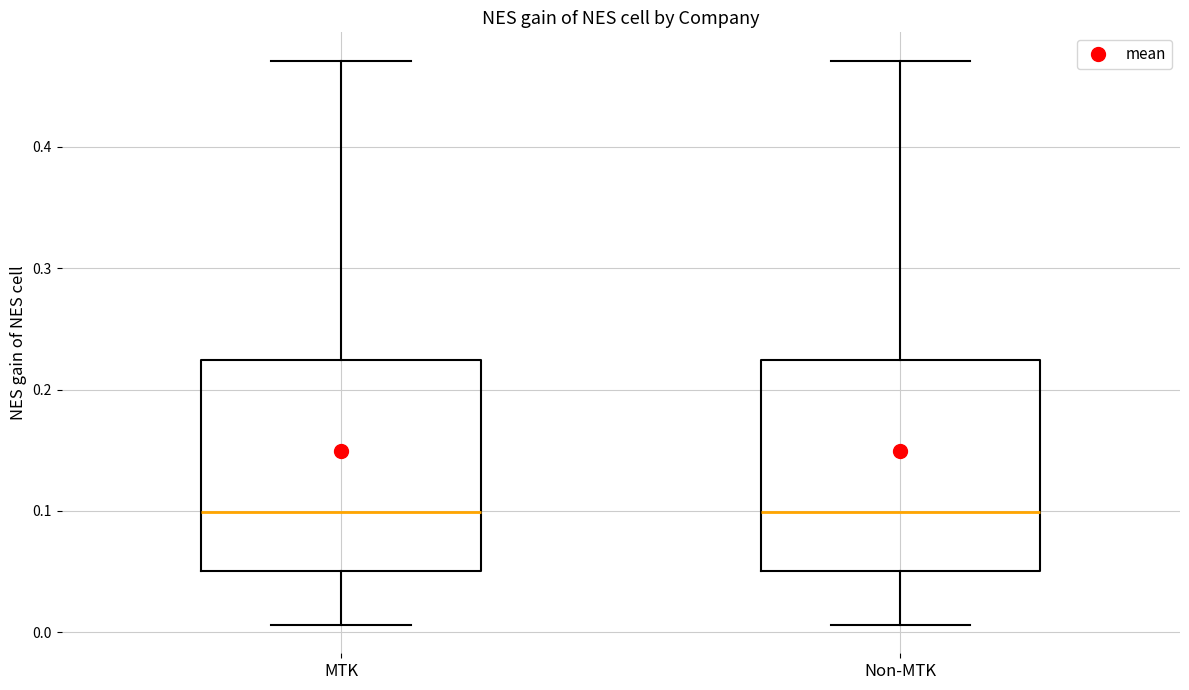

Where does the median line of the box for Non-MTK sit on the y-axis? The values are not printed on the chart, so give them approximately, as read against the axis.

0.10